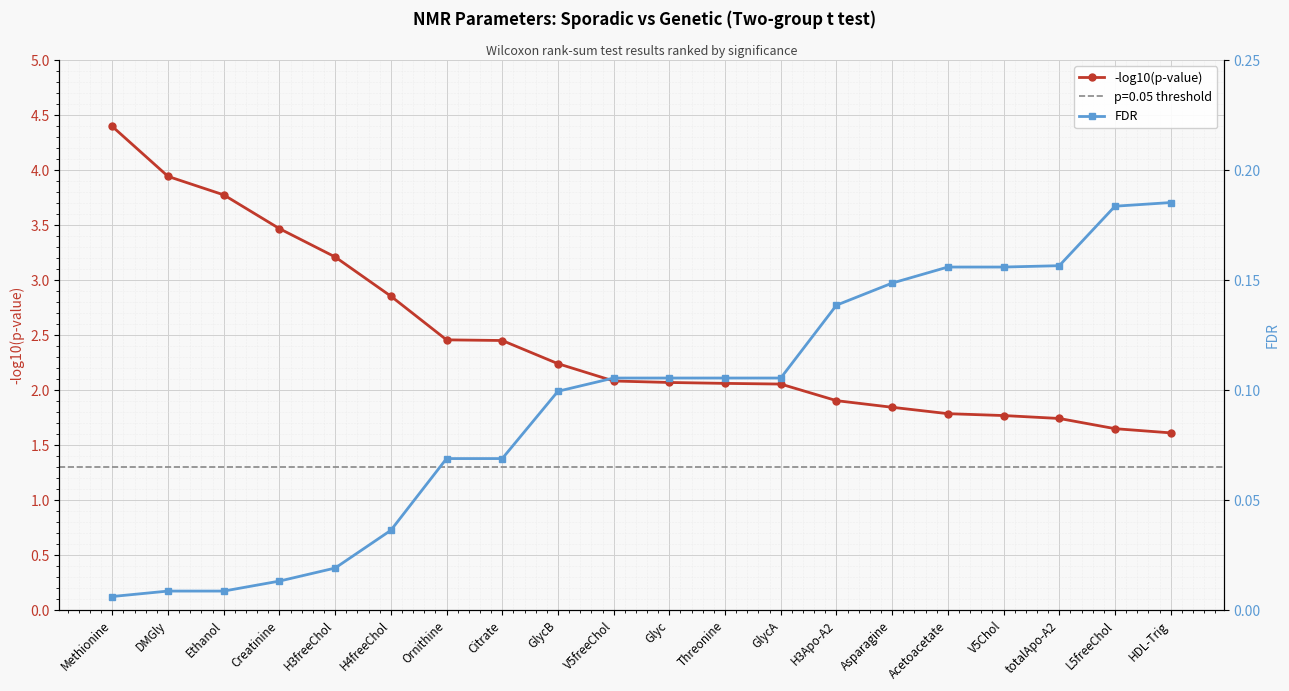

True or false: -log10(p-value) and FDR intersect in this chart.

False